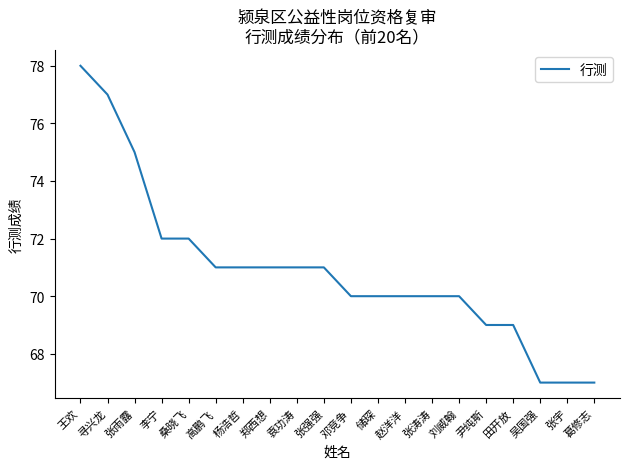

Reading left to right, what are all the values shown in this chart?

王欢=78	寻兴龙=77	张雨露=75	李宁=72	桑晓飞=72	高鹏飞=71	杨浩哲=71	郑西想=71	袁功涛=71	张强强=71	邓竞争=70	储琛=70	赵洋洋=70	张涛涛=70	刘威翰=70	尹纯斯=69	田开放=69	吴国强=67	张宇=67	葛修志=67